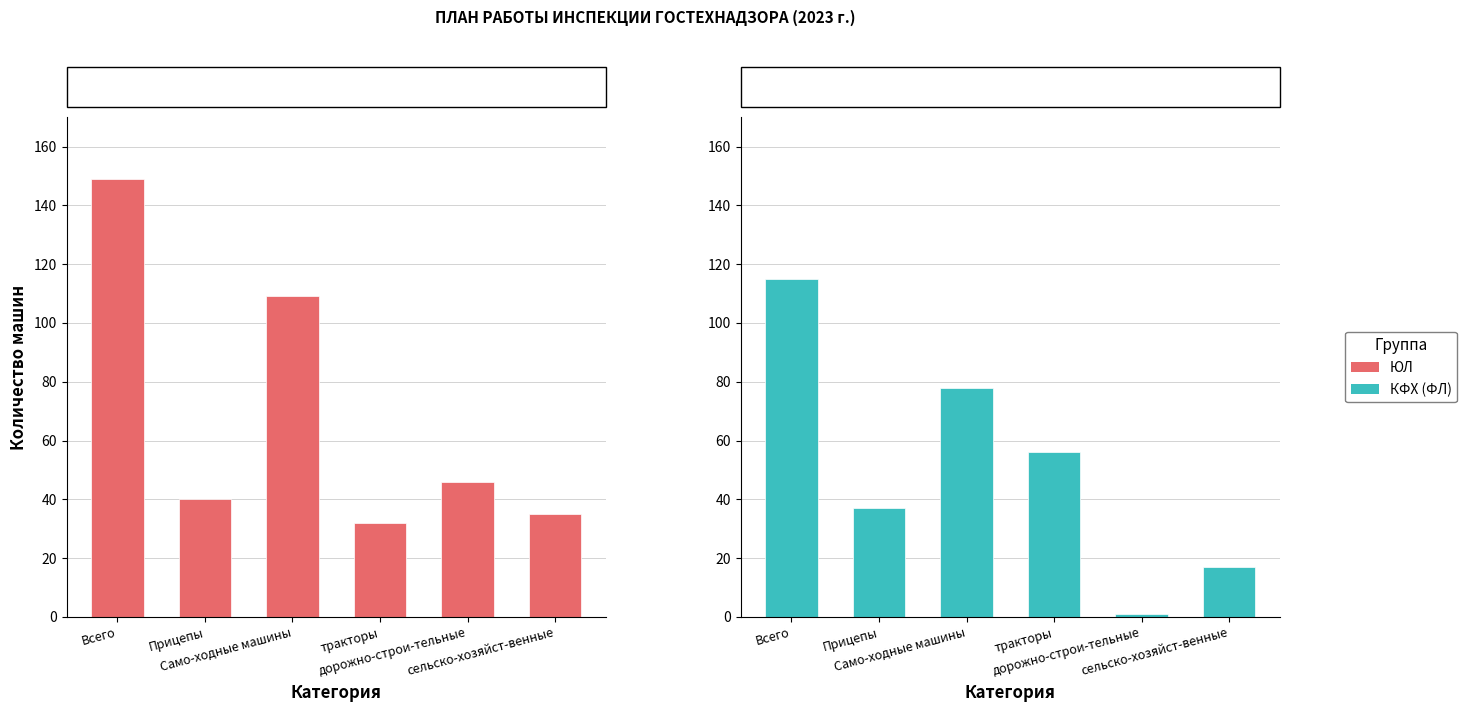

What is the difference between the second highest and second lowest values in the ЮЛ series?

74